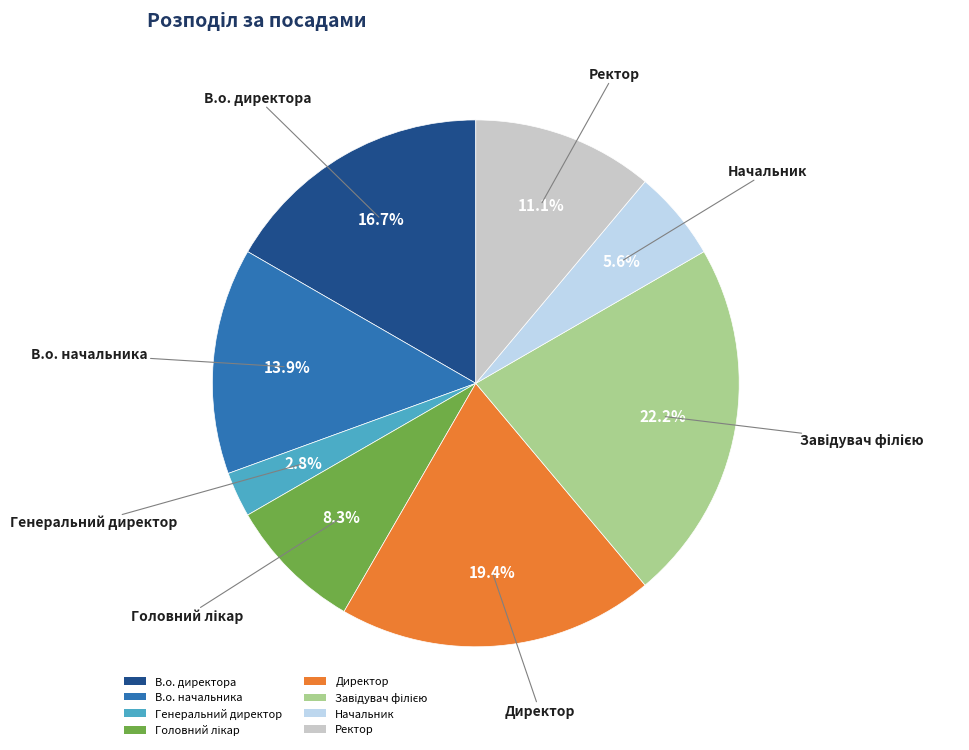

Which slice is the smallest?

Генеральний директор